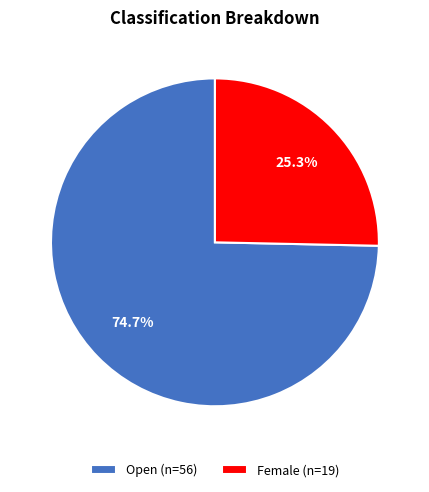

To the nearest percent, what is the difference between the Open and Female slice percentages?

49%